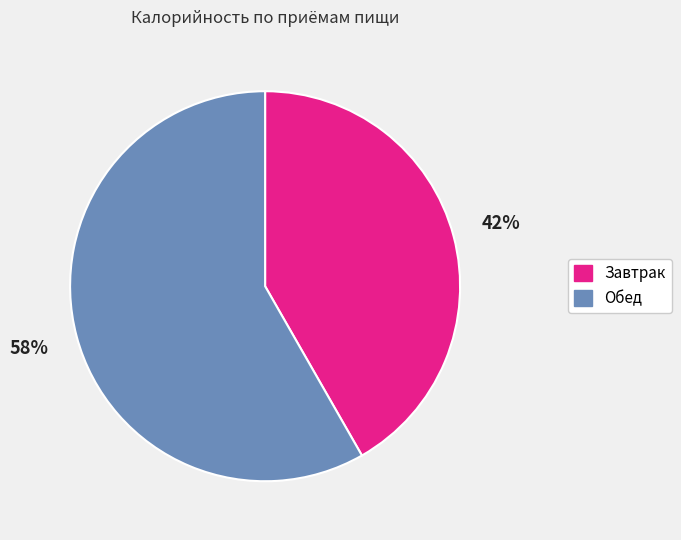

To the nearest percent, what percentage of the pie is Обед?

58%